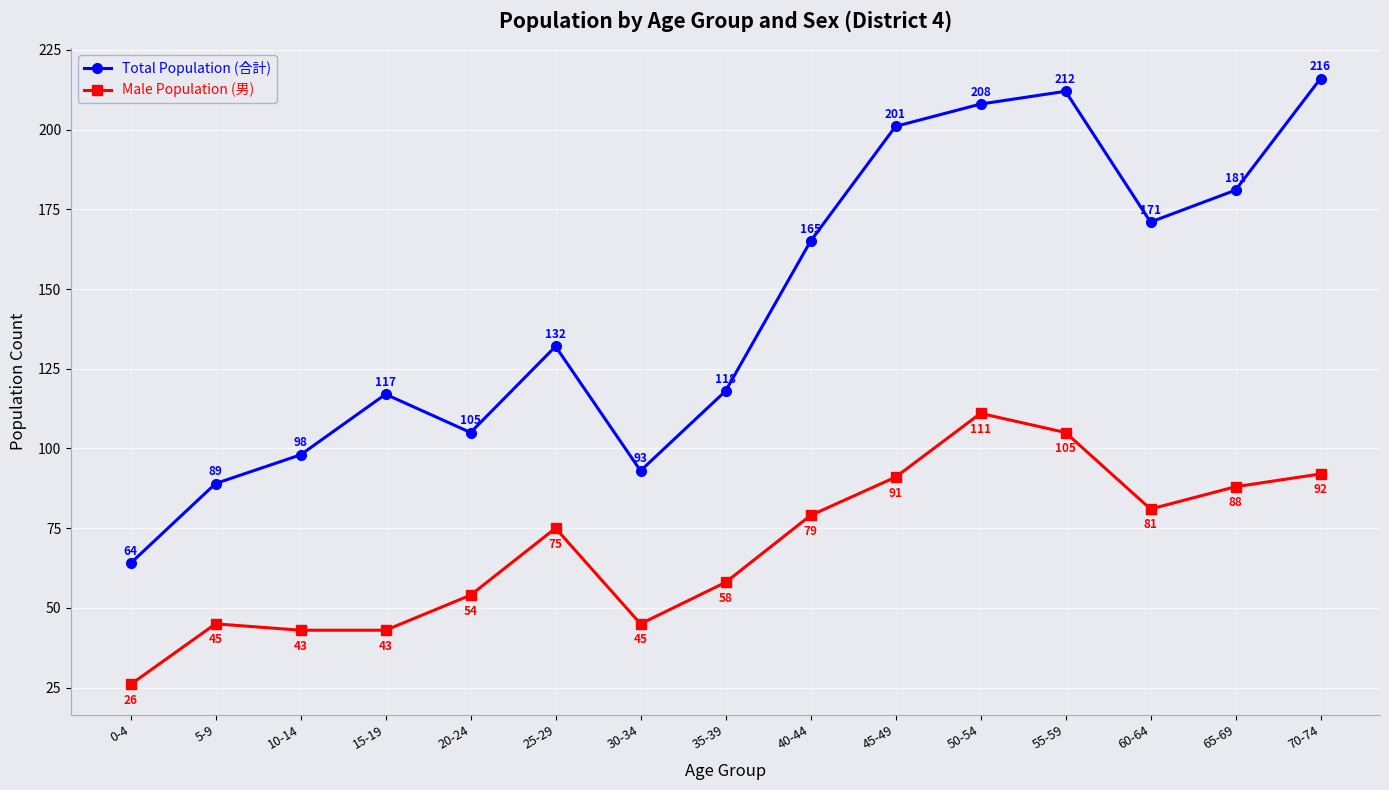

How many data points in Total Population (合計) are less than 132?

7